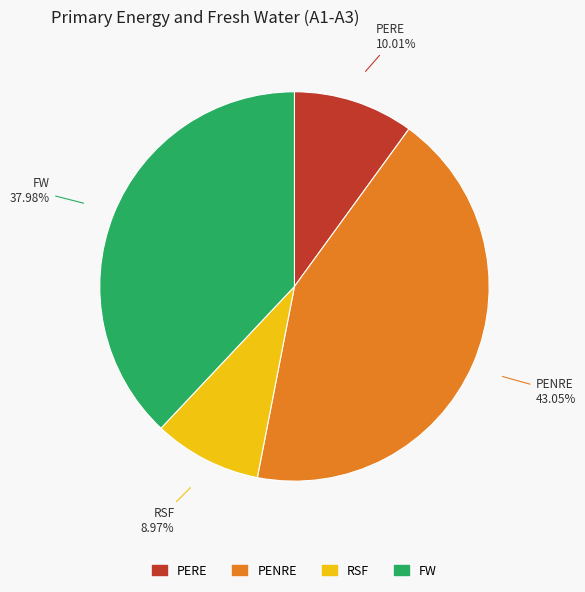

Count the number of slices in the pie.

4